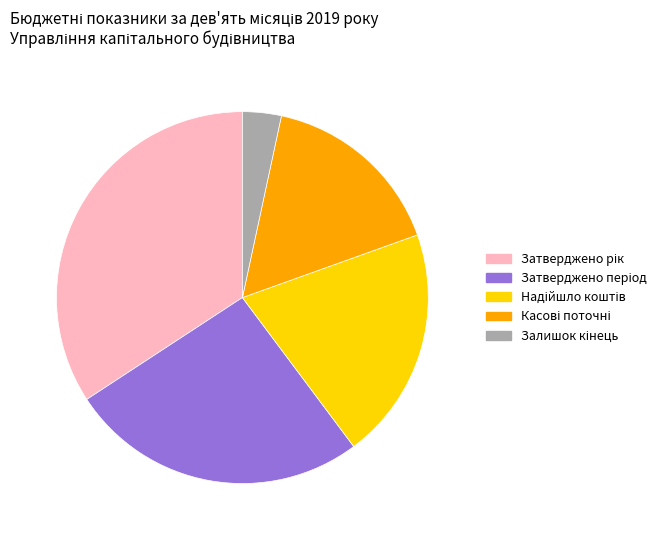

Is there a majority slice in this chart?

No